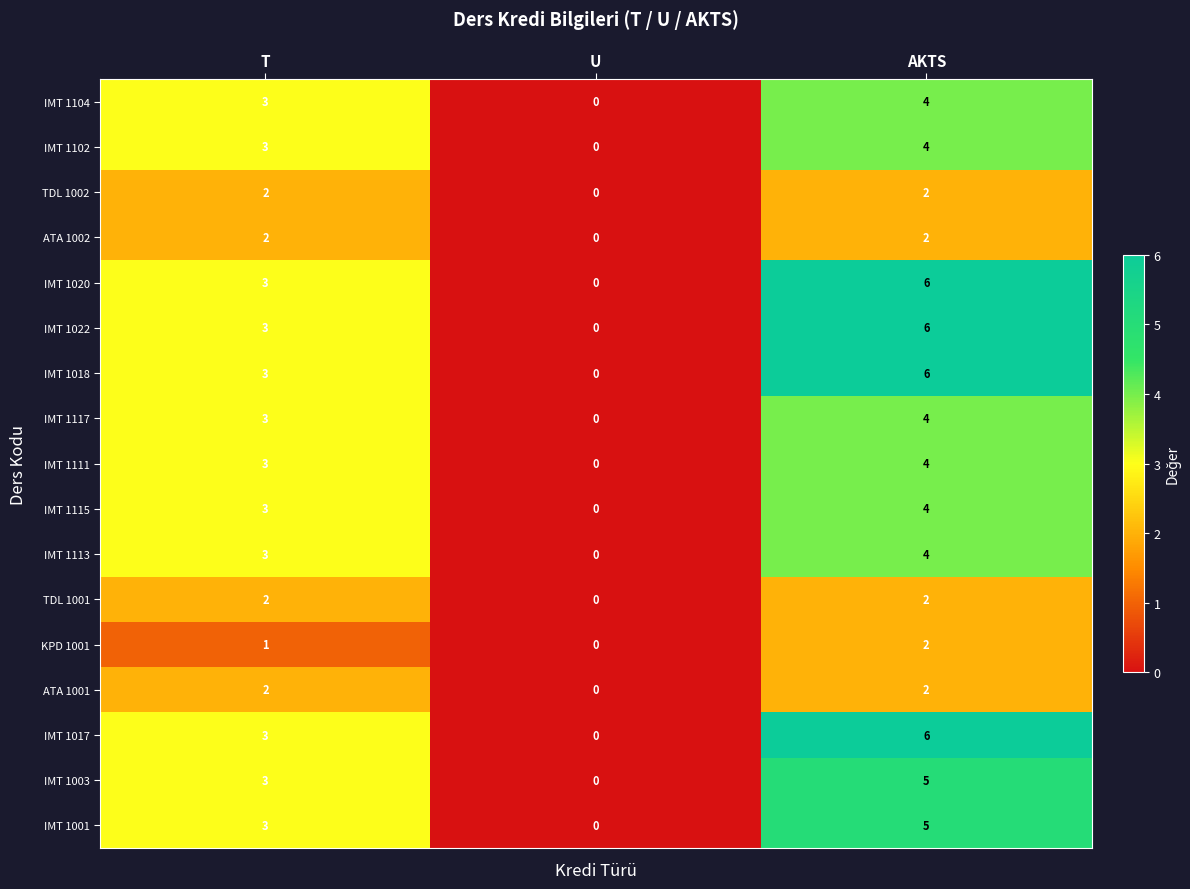

What is the spread (max minus min) of values at AKTS?

4